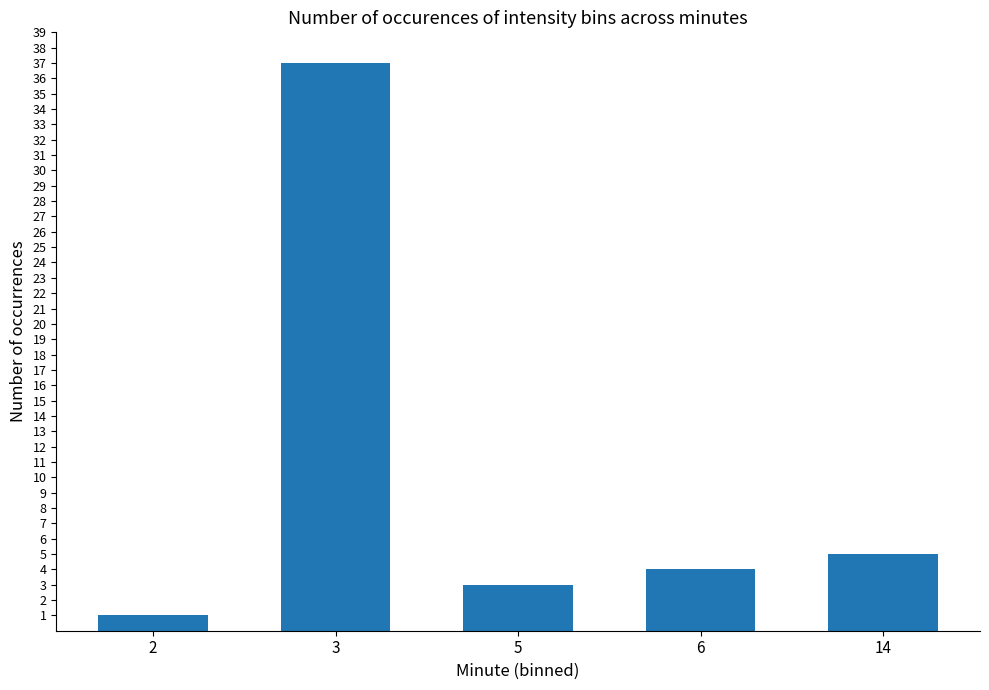

Approximately how many times larger is the value at 14 compared to 5?

1.7